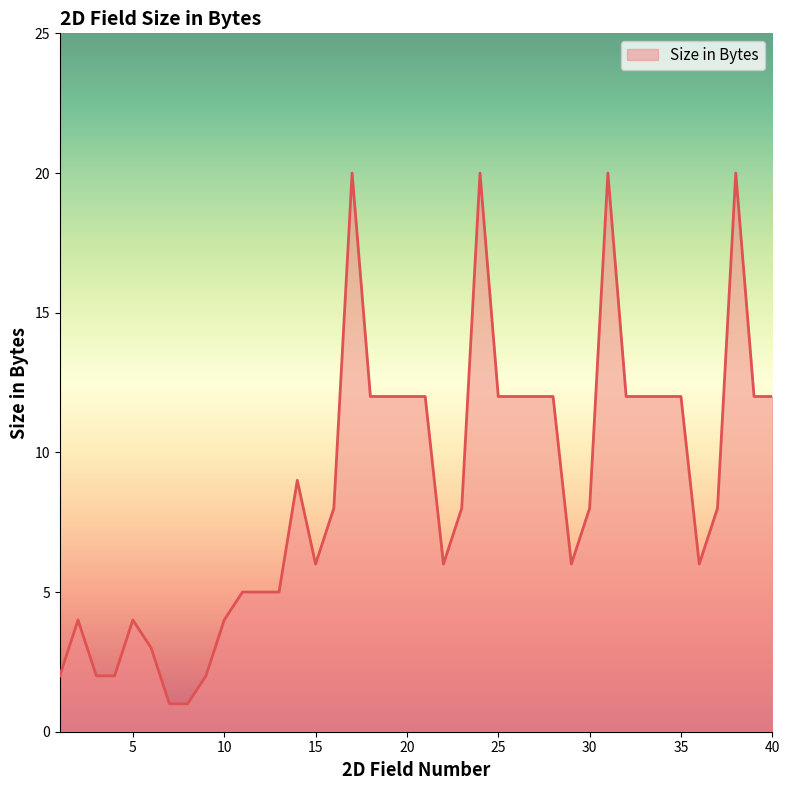

What is the maximum value shown in the chart?

20